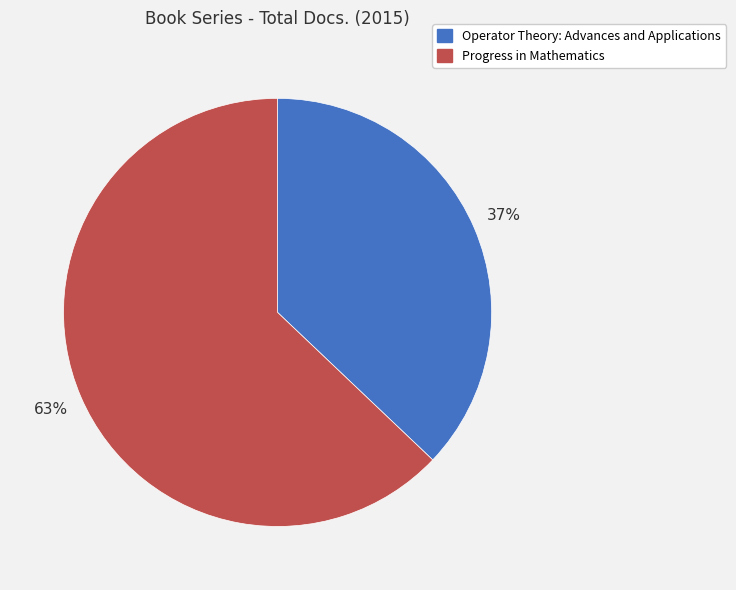

Which category accounts for the majority?

Progress in Mathematics